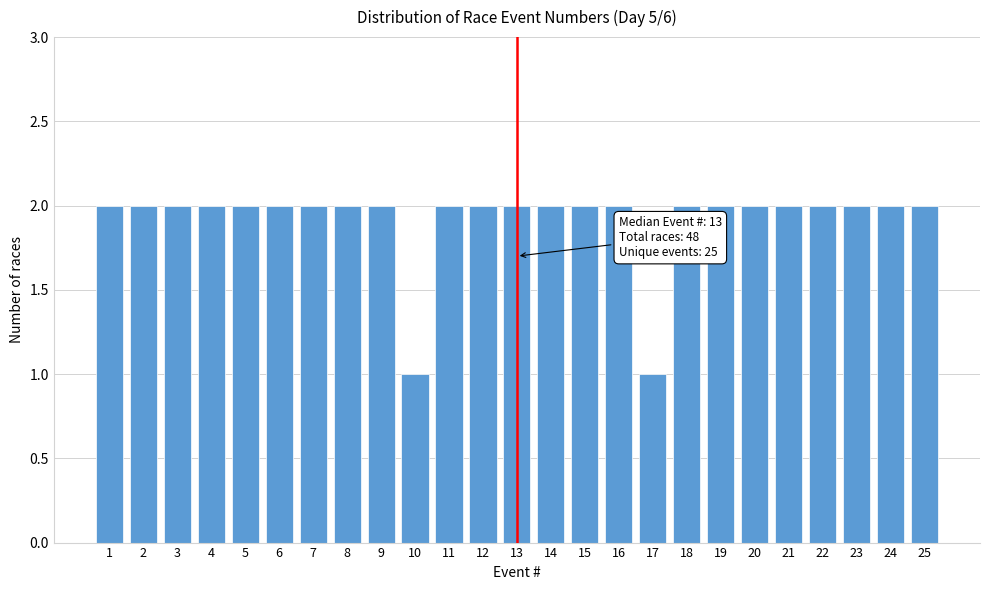

Reading right to left, list all the values displayed in this chart.

25=2	24=2	23=2	22=2	21=2	20=2	19=2	18=2	17=1	16=2	15=2	14=2	13=2	12=2	11=2	10=1	9=2	8=2	7=2	6=2	5=2	4=2	3=2	2=2	1=2